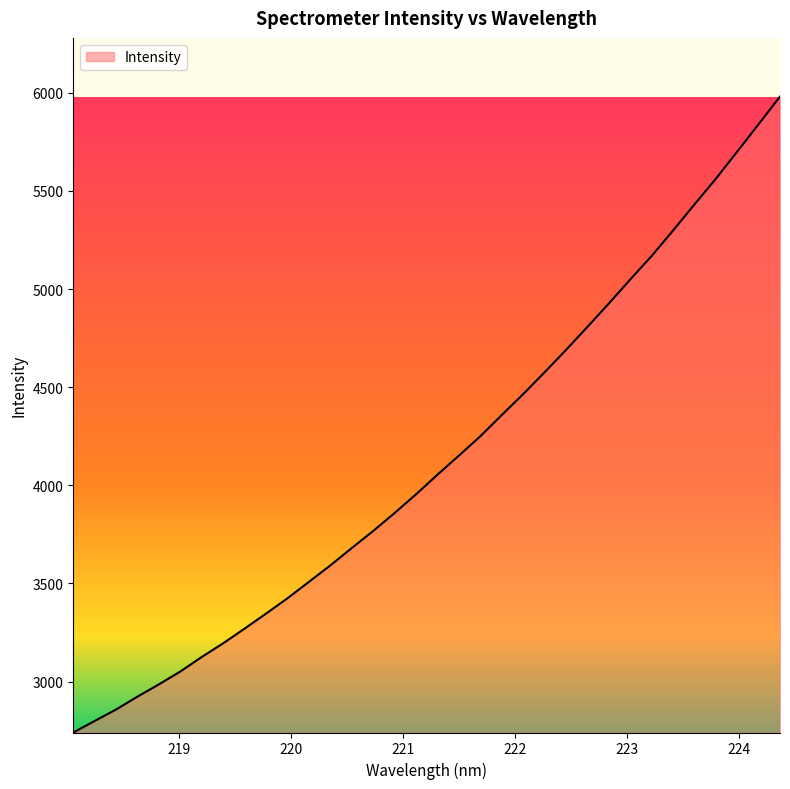

True or false: there are more than 1 points higher than both neighbors.

False